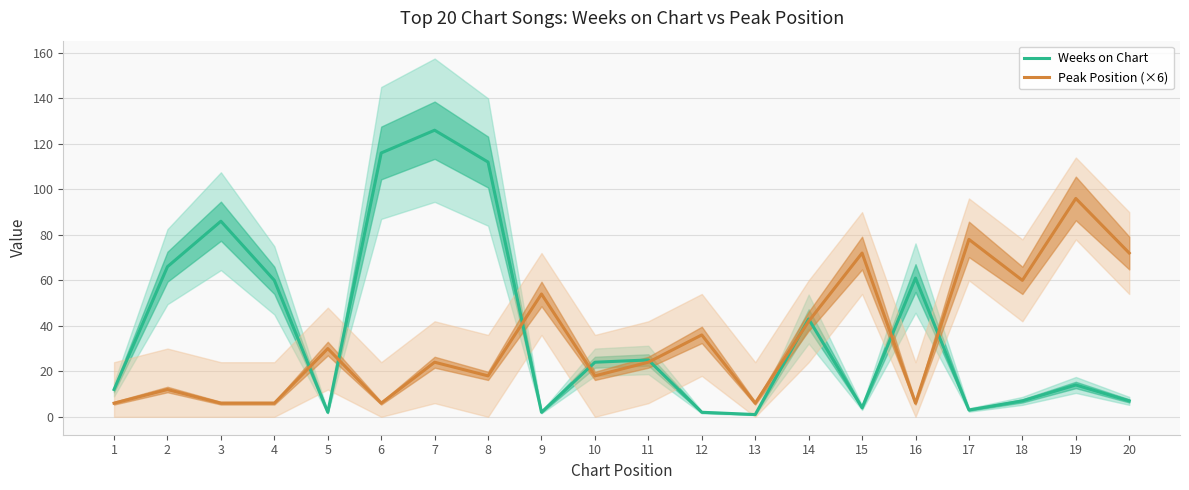

Reading right to left, list all the values displayed in this chart.

Weeks on Chart: 7	14	7	3	61	4	43	1	2	25	24	2	112	126	116	2	60	86	66	12
Peak Position (×6): 72	96	60	78	6	72	42	6	36	24	18	54	18	24	6	30	6	6	12	6